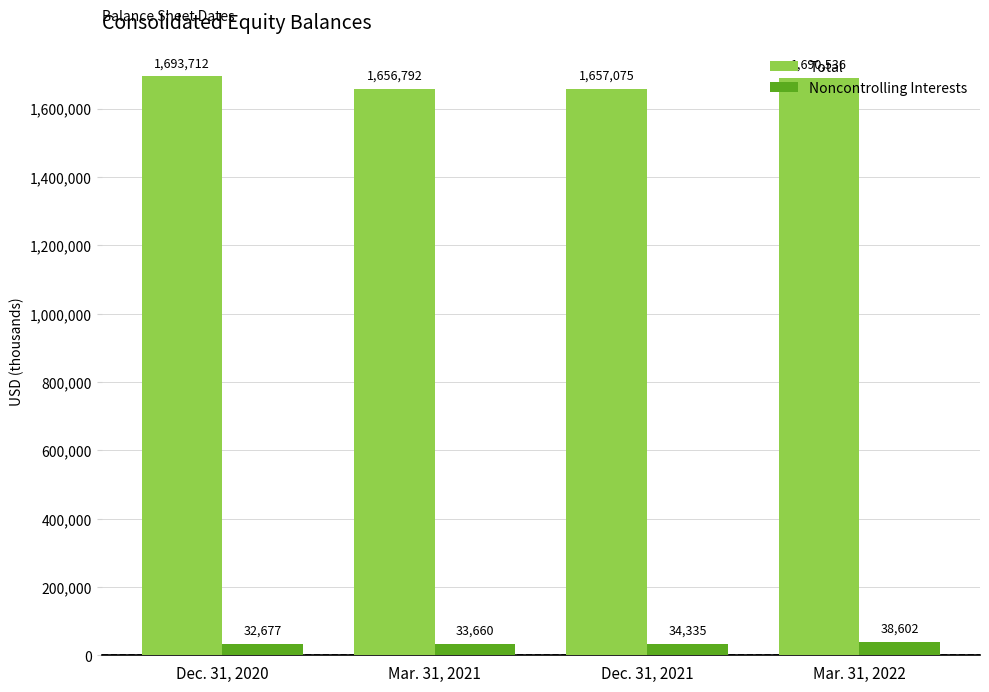

Reading left to right, list all the values displayed in this chart.

Total: 1693712	1656792	1657075	1690536
Noncontrolling Interests: 32677	33660	34335	38602